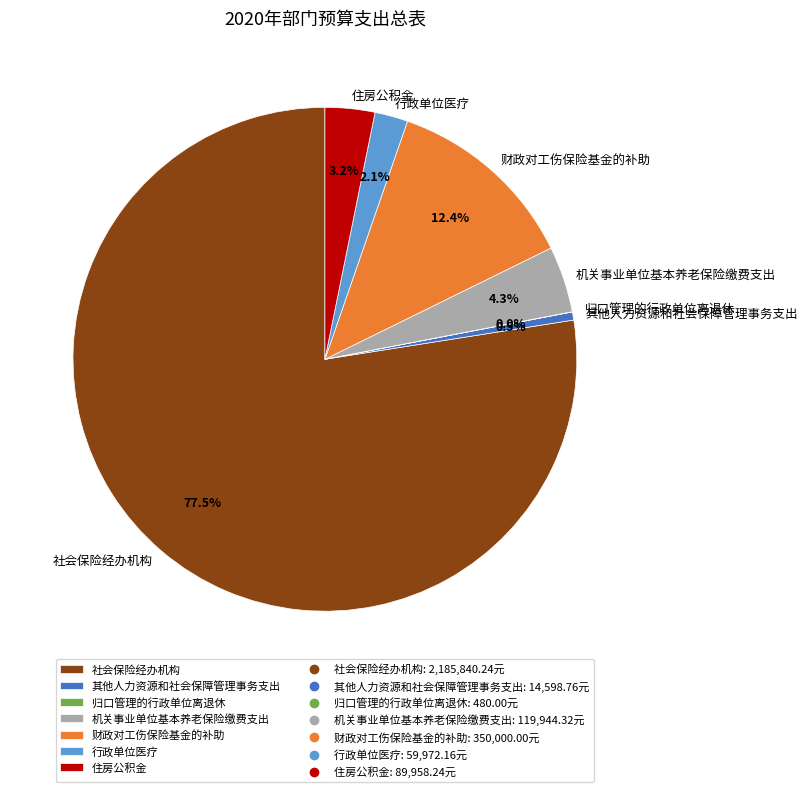

Is 社会保险经办机构 the majority of the pie?

Yes